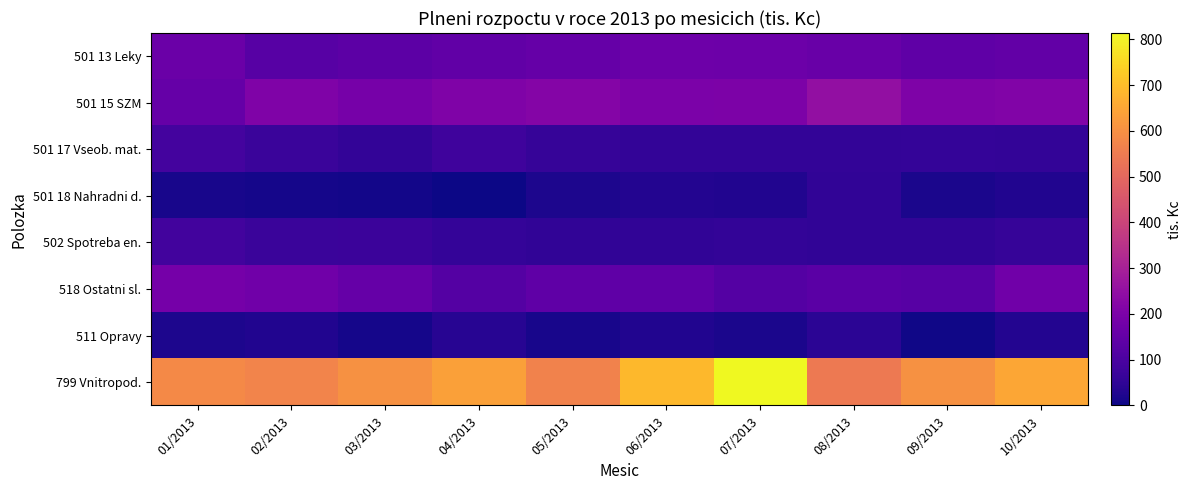

What is the difference between the highest and lowest values at 09/2013?

598.5